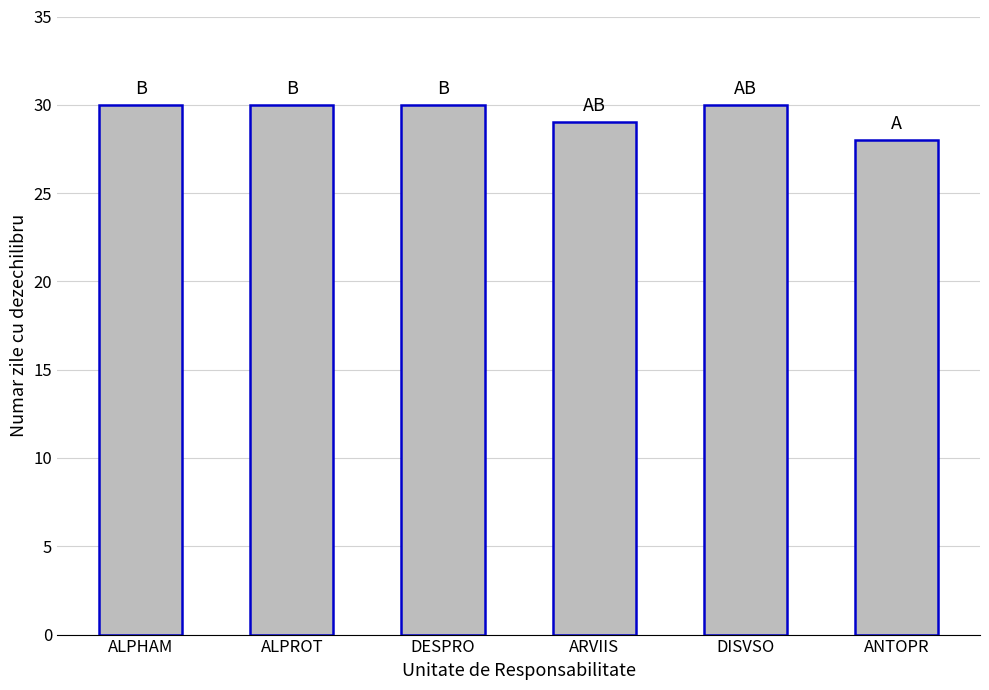

Reading right to left, transcribe all the data shown in this chart.

28	30	29	30	30	30